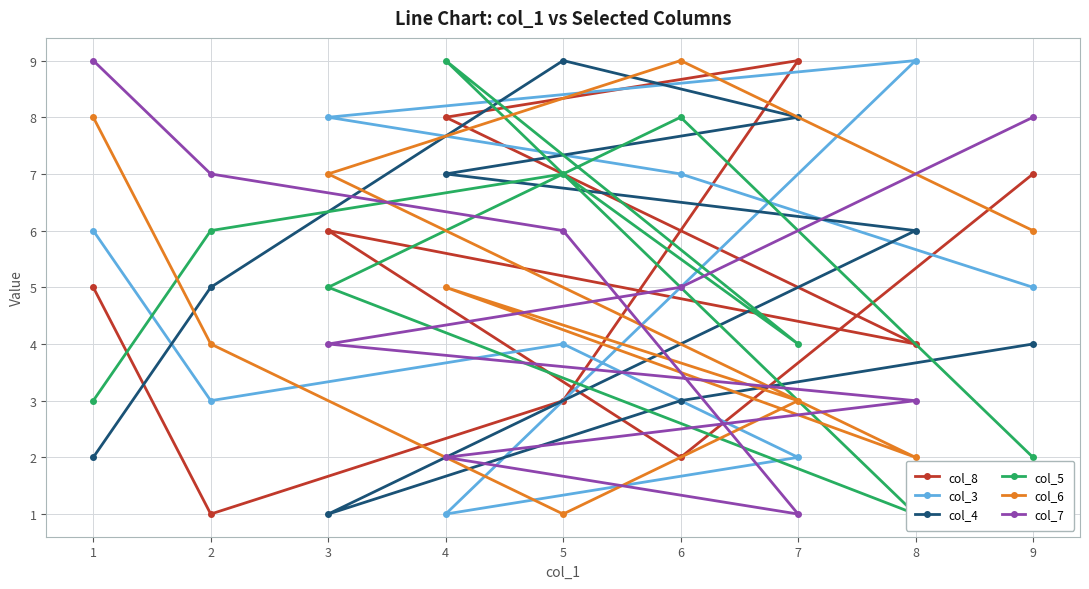

Which series has the widest spread of values?

col_8